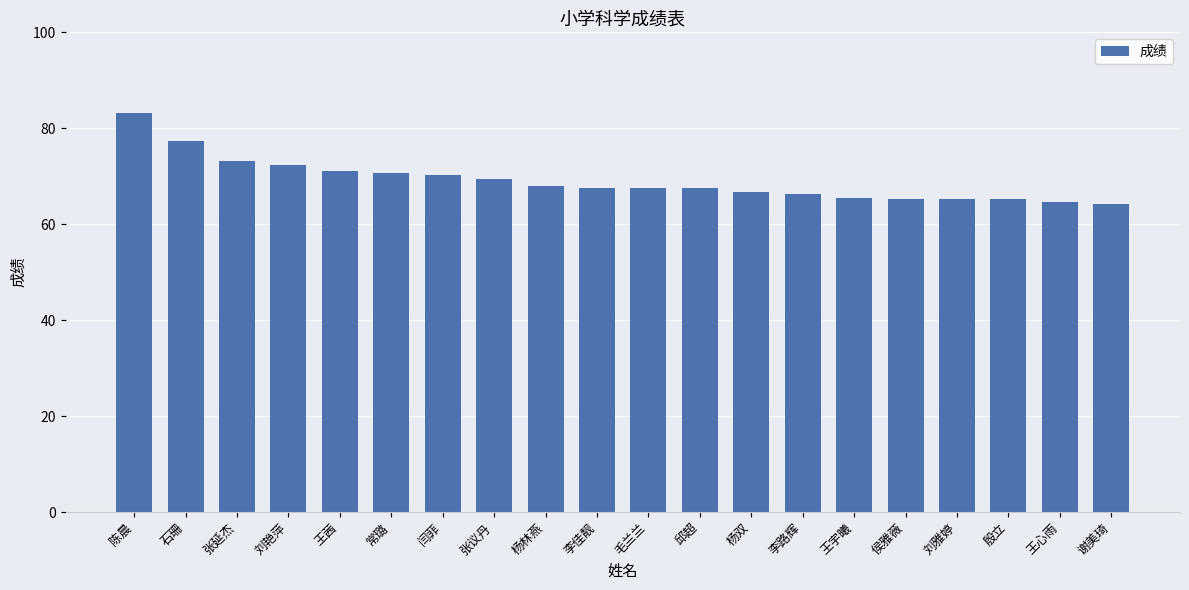

What position from the right is 张议丹?

13